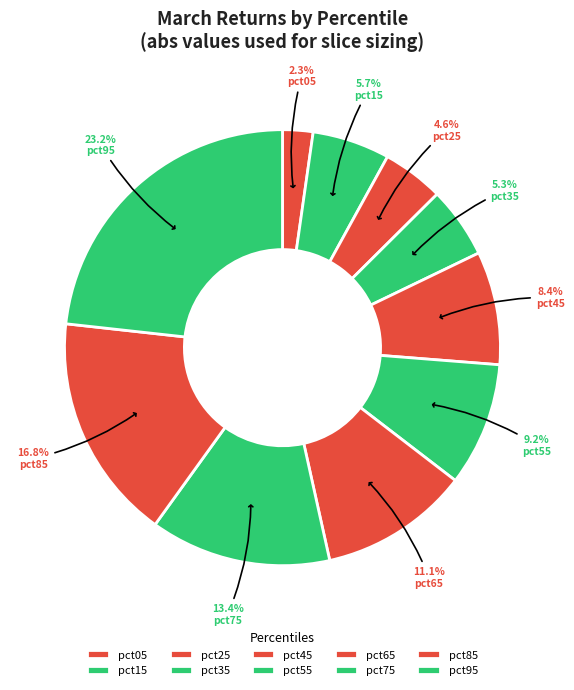

Count the number of slices in the pie.

10